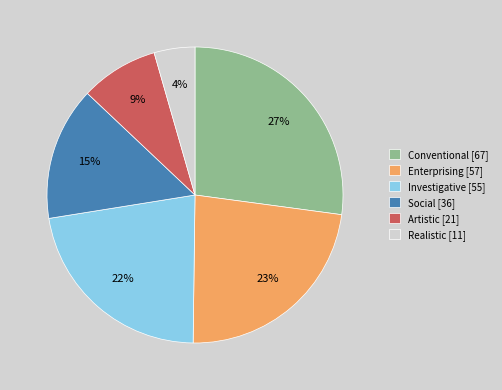

Is there a majority slice in this chart?

No